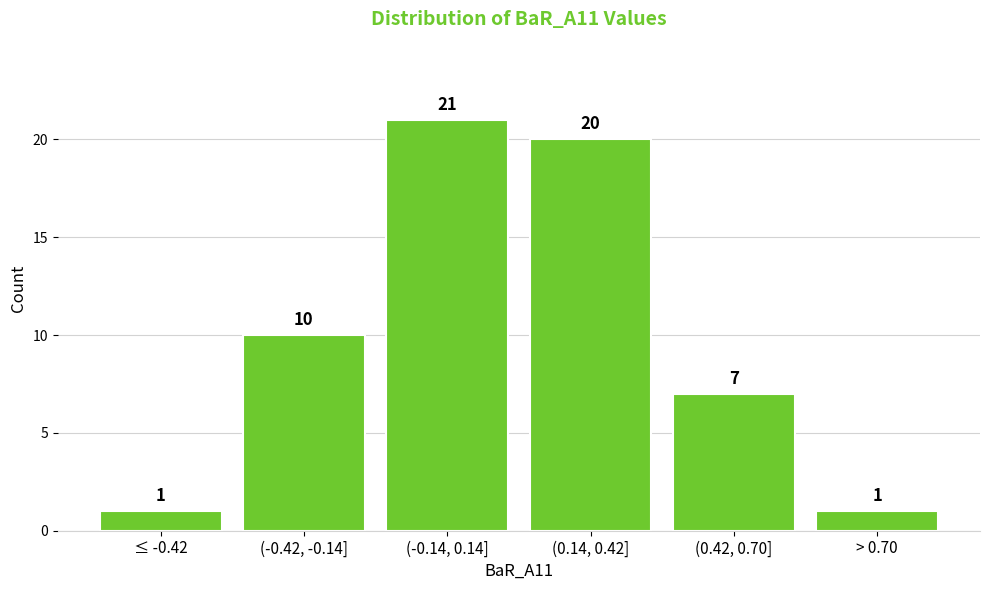

Reading right to left, transcribe all the data shown in this chart.

> 0.70=1	(0.42, 0.70]=7	(0.14, 0.42]=20	(-0.14, 0.14]=21	(-0.42, -0.14]=10	≤ -0.42=1